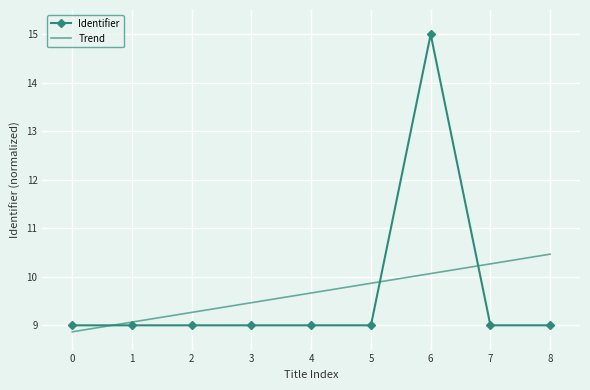

What is the maximum value for Identifier?

15.0